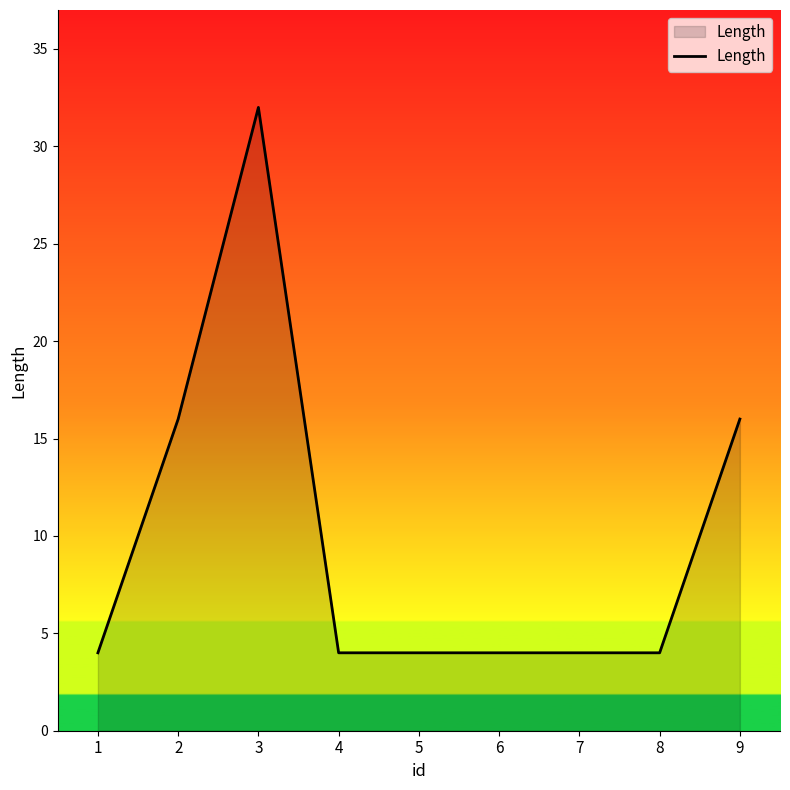

Reading left to right, list all the values displayed in this chart.

4	16	32	4	4	4	4	4	16